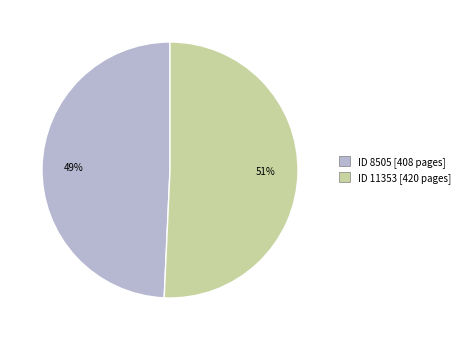

How many slices are in this pie chart?

2